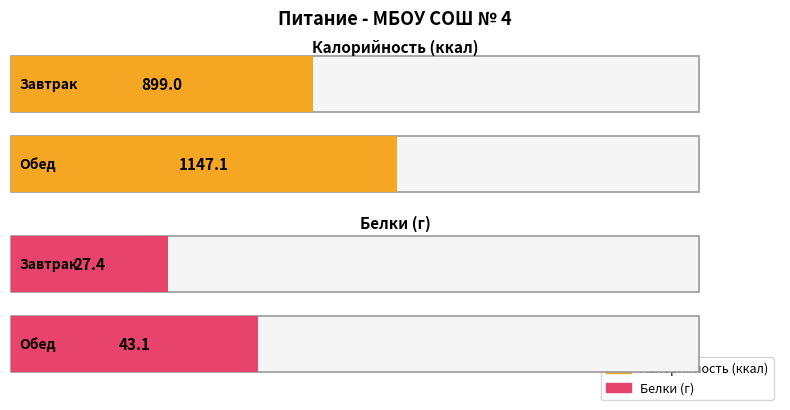

Which category has the lowest value in the Калорийность series?

Завтрак